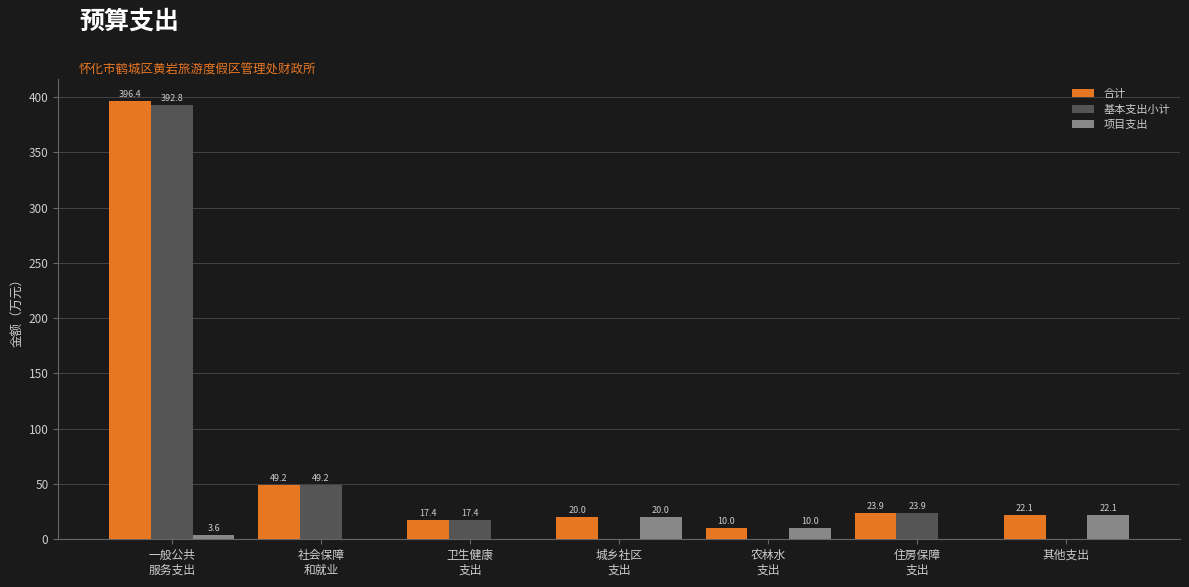

Which series has the largest total across all categories?

合计